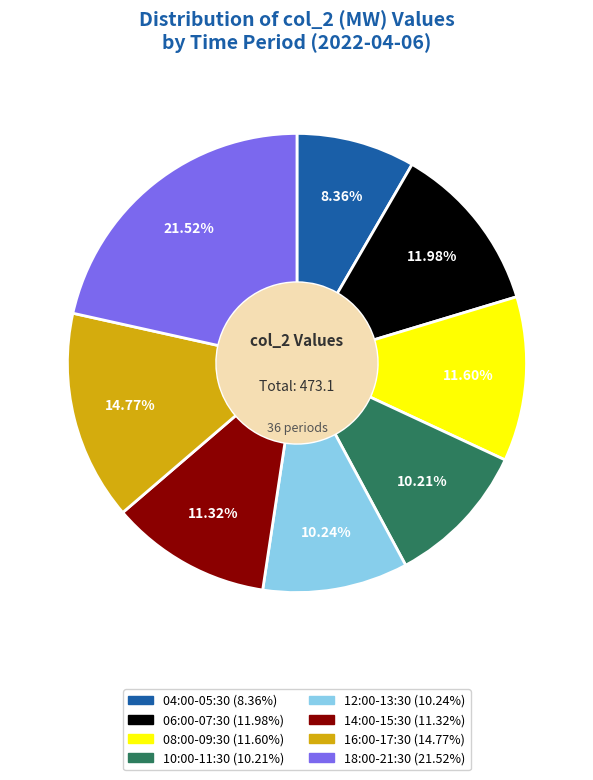

Is there a majority slice in this chart?

No